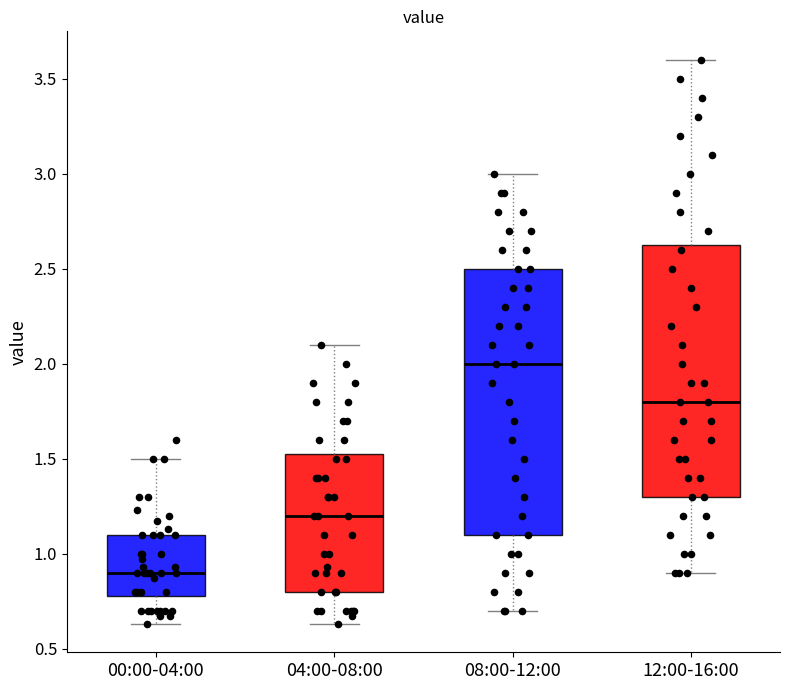

Comparing the boxes themselves (not the whiskers), which one is the tallest?

08:00-12:00